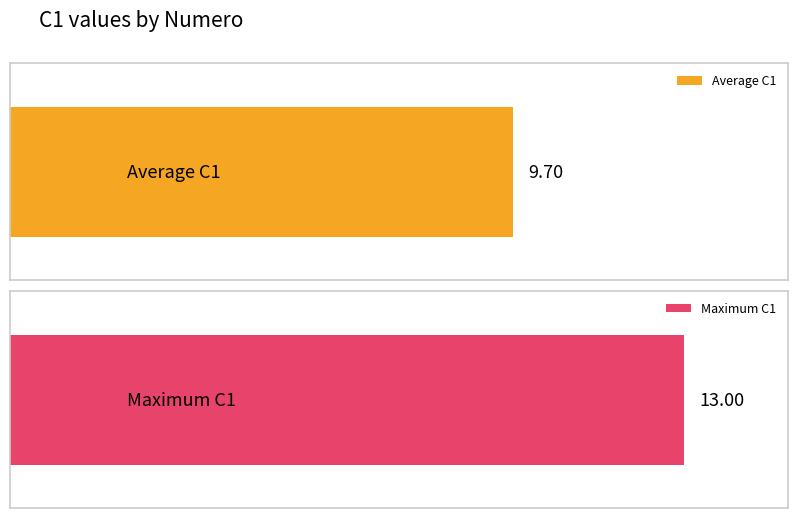

The Numero series shows 14 at 9. True or false?

False